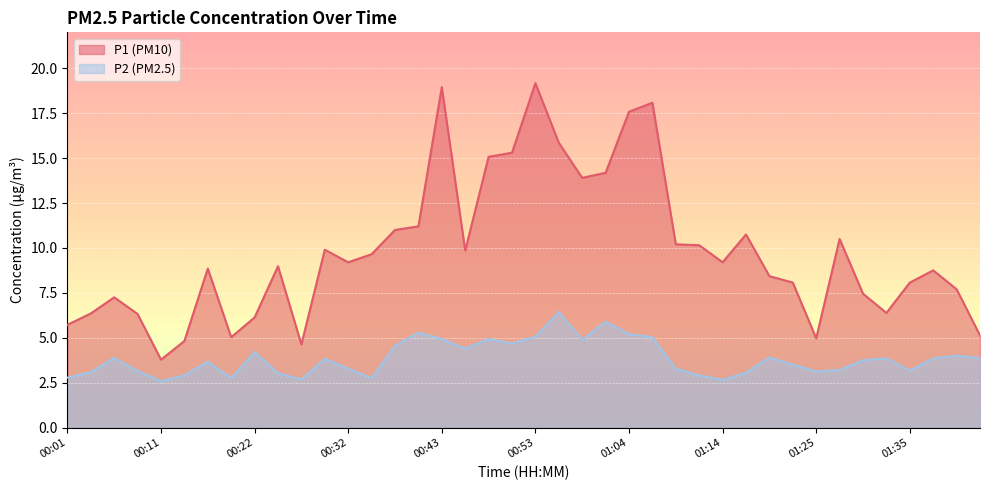

What is the sum of all P1 values?

392.5